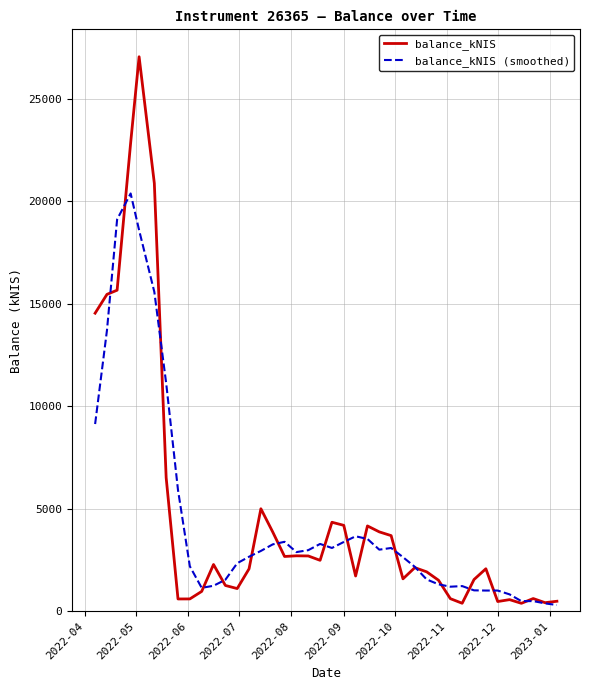

Which series has the largest range (max minus min)?

balance_kNIS